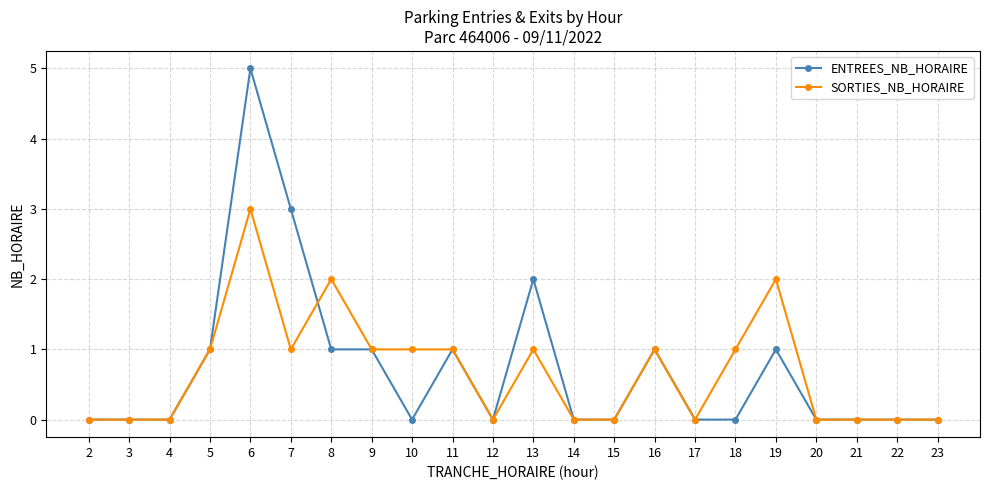

Rank the series at 7 from highest to lowest value.

ENTREES_NB_HORAIRE, SORTIES_NB_HORAIRE